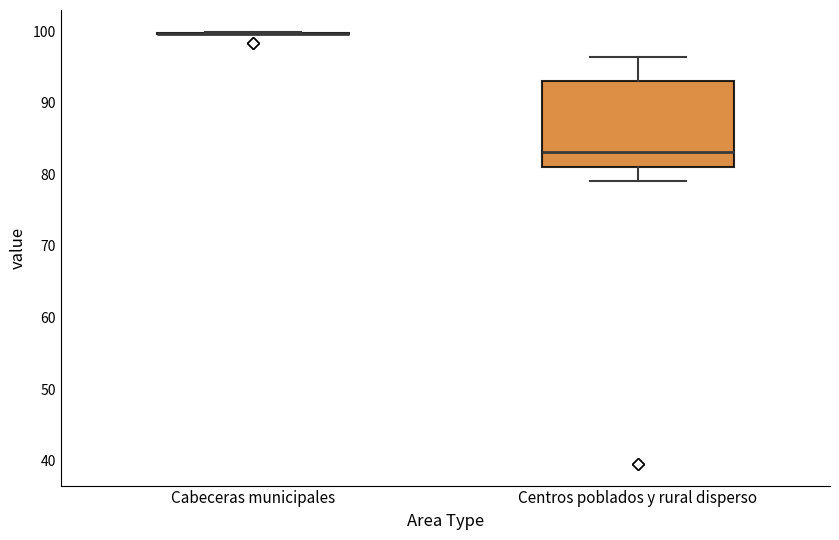

Reading left to right, read every box against the y-axis: the position of its median line, the range the box covers, and the ends of its whiskers. The values are not printed on the chart, so give them approximately, as read against the axis.

Cabeceras municipales: box collapsed to a line at 100, whiskers 100 to 100
Centros poblados y rural disperso: median 83, box 81 to 93, whiskers 79 to 96